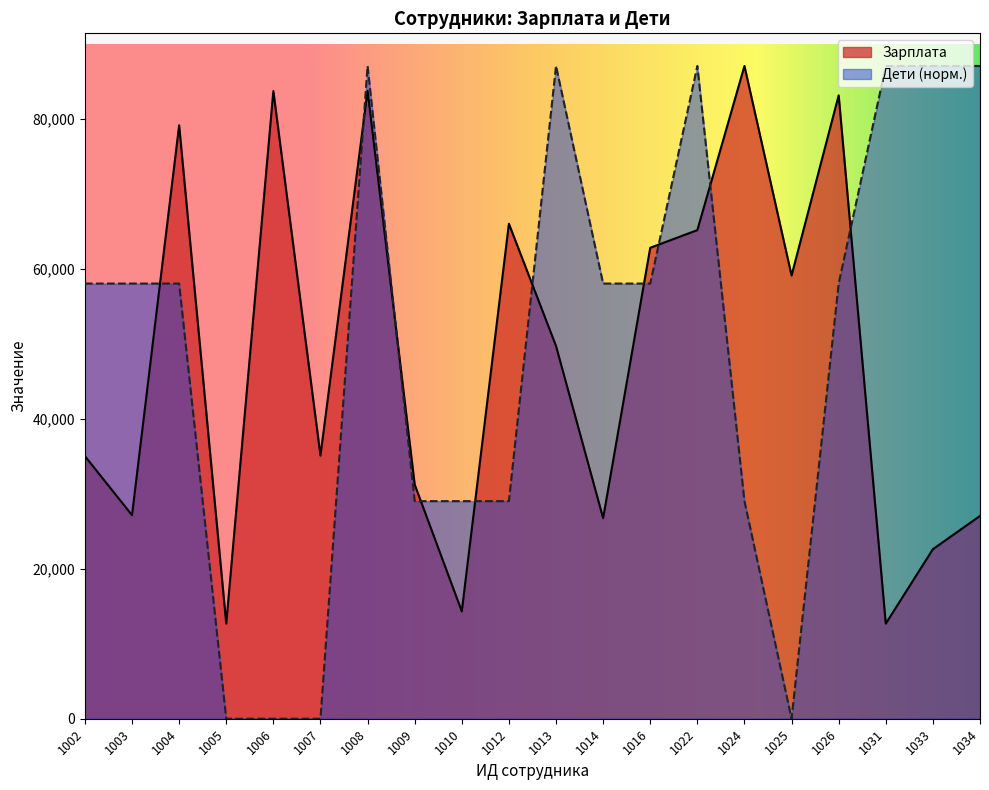

Rank the series by their maximum value, from highest to lowest.

Зарплата, Дети